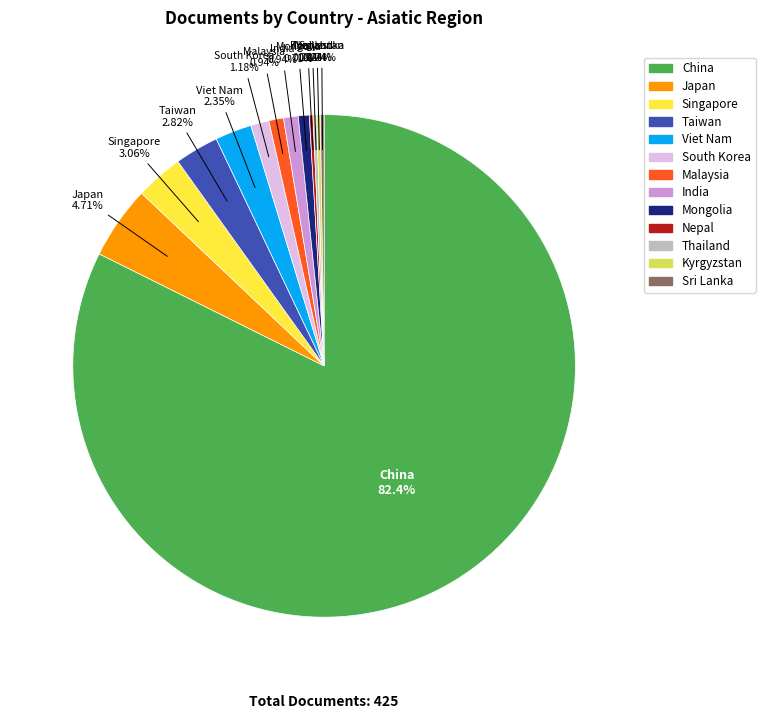

Which category accounts for the majority?

China